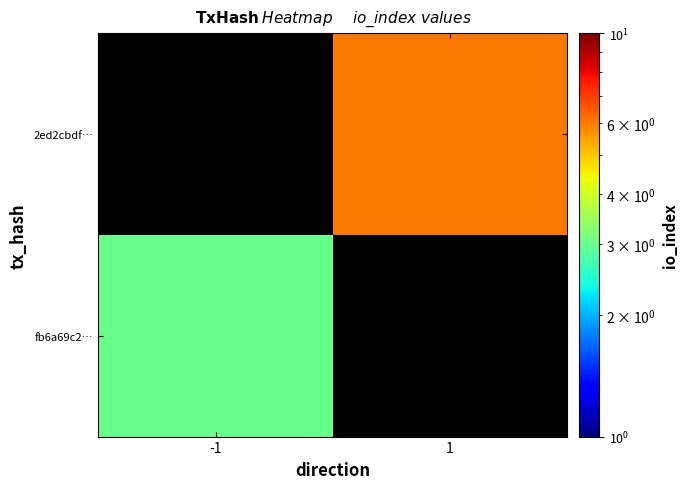

Which category has the highest value across all series?

1